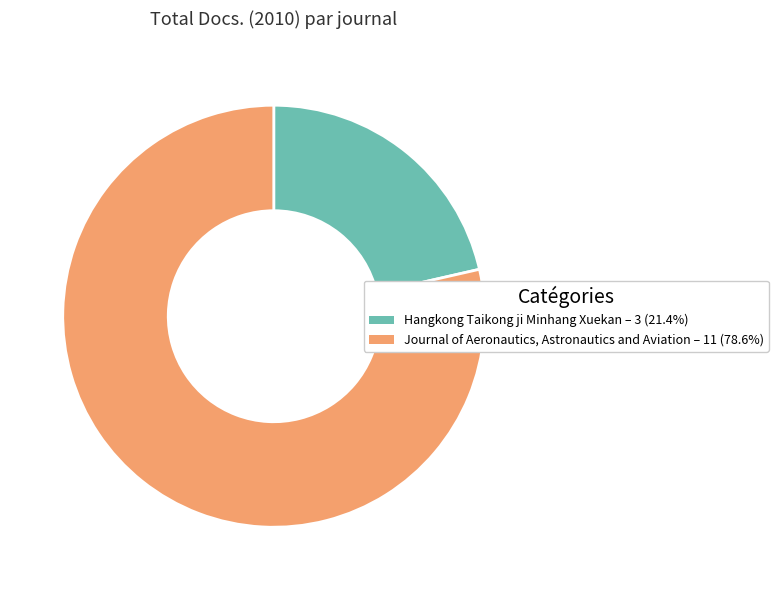

Rank the categories by value from lowest to highest.

Hangkong Taikong ji Minhang Xuekan, Journal of Aeronautics, Astronautics and Aviation